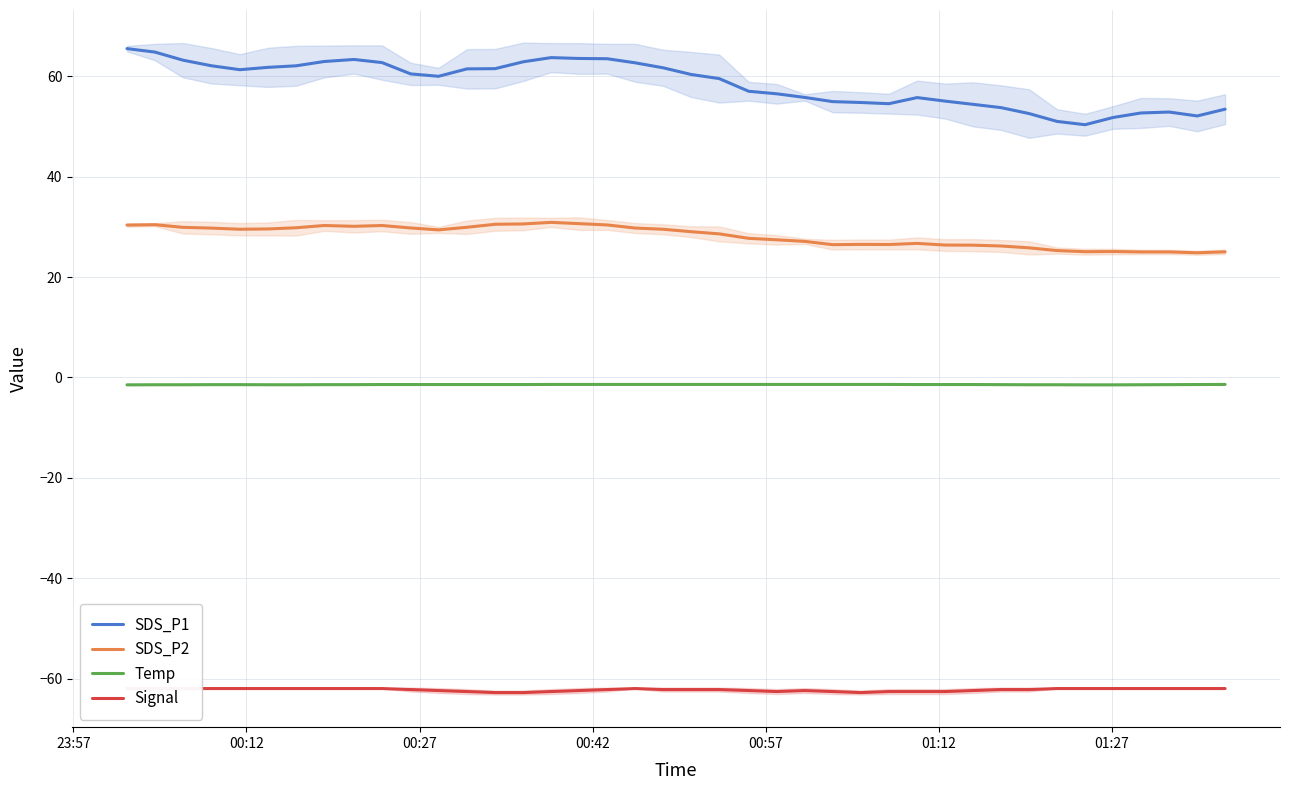

True or false: Temp and SDS_P2 cross at least once.

False